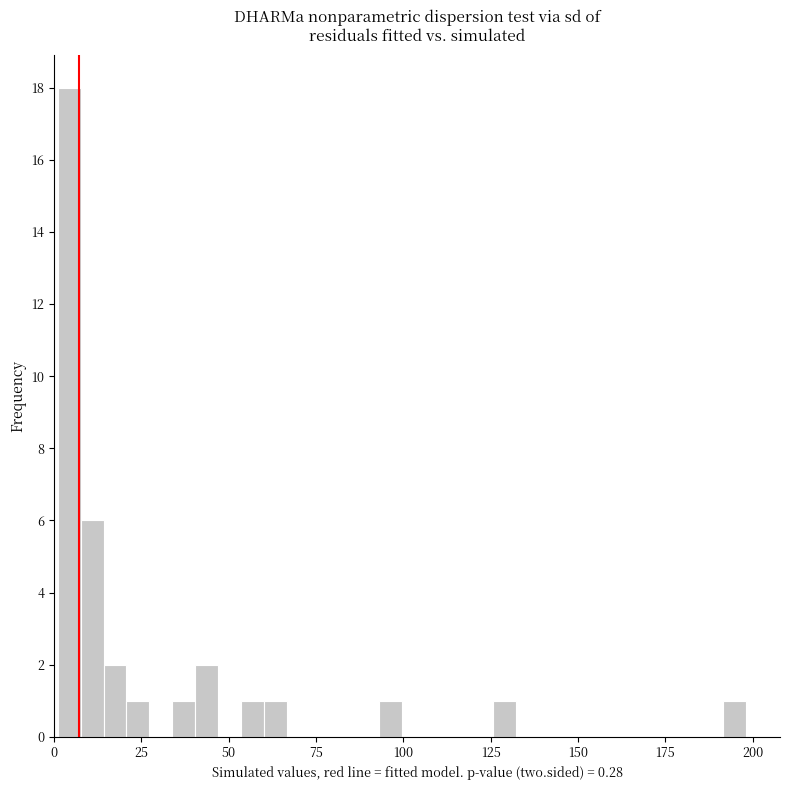

Around what value on the x-axis is the tallest bar? Give the approximate position of its centre, as read against the axis.

5